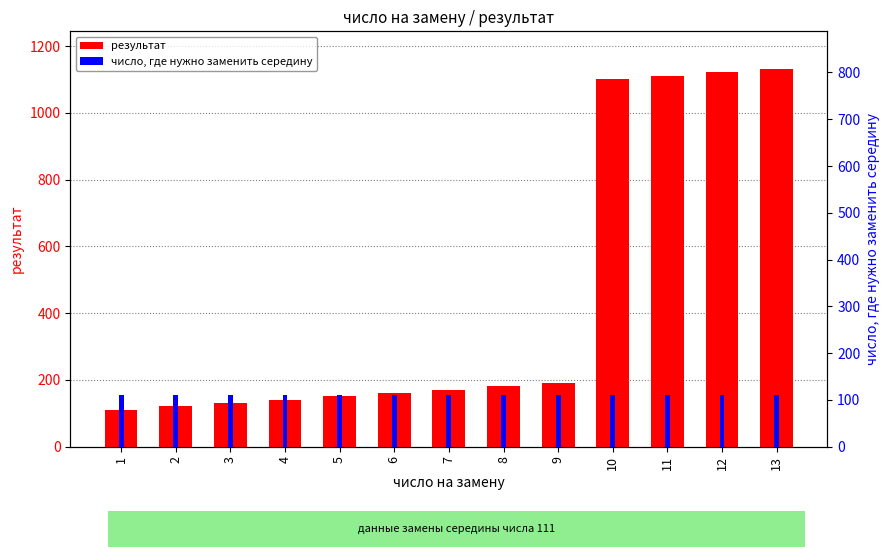

Which series has the largest total across all categories?

результат